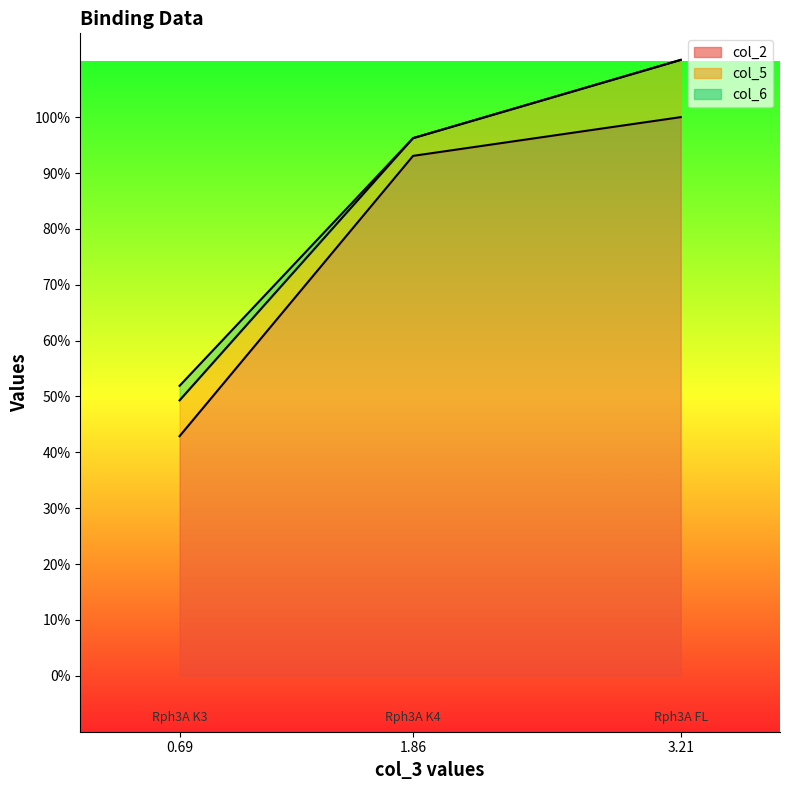

Does the chart display data point markers on the line(s)?

No